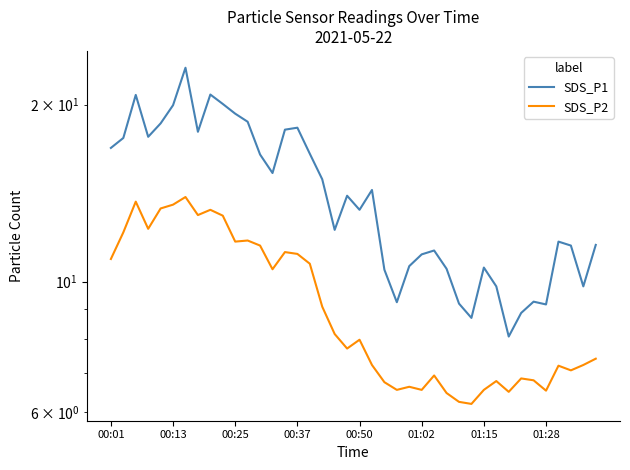

How many values in the SDS_P1 series exceed 14?

19